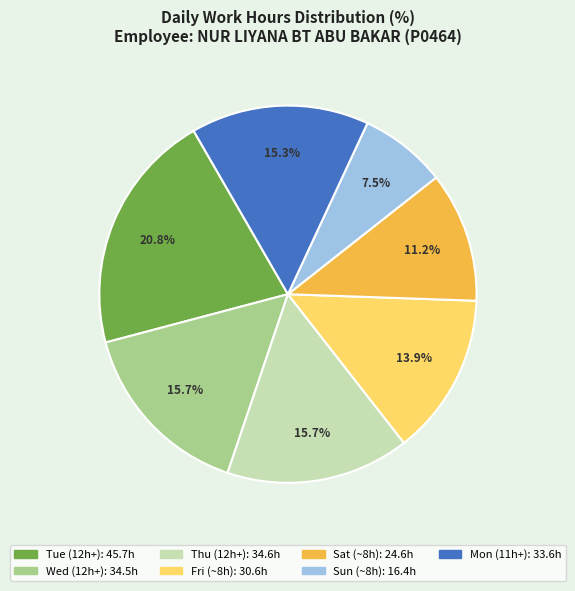

Is there any slice that represents more than half of the pie?

No